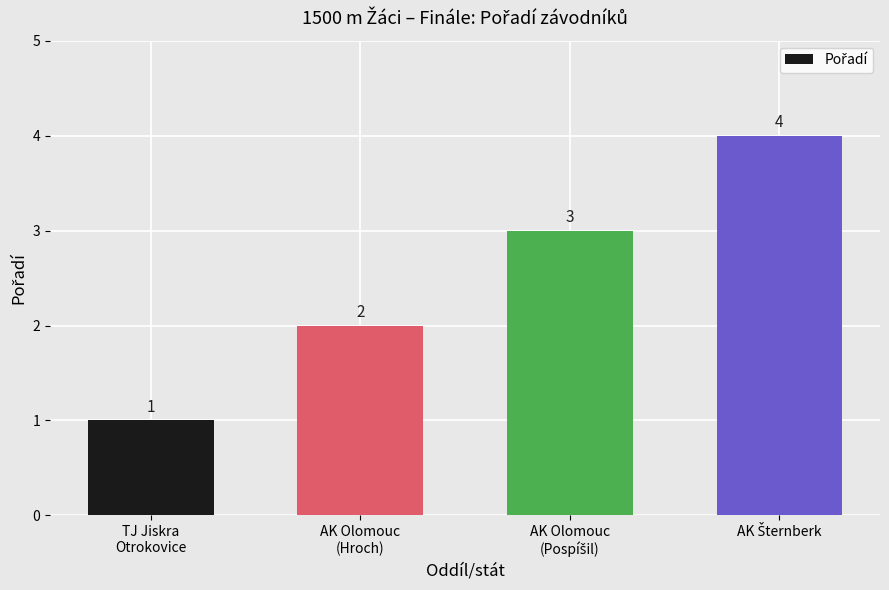

What is the difference between the maximum and minimum values?

3